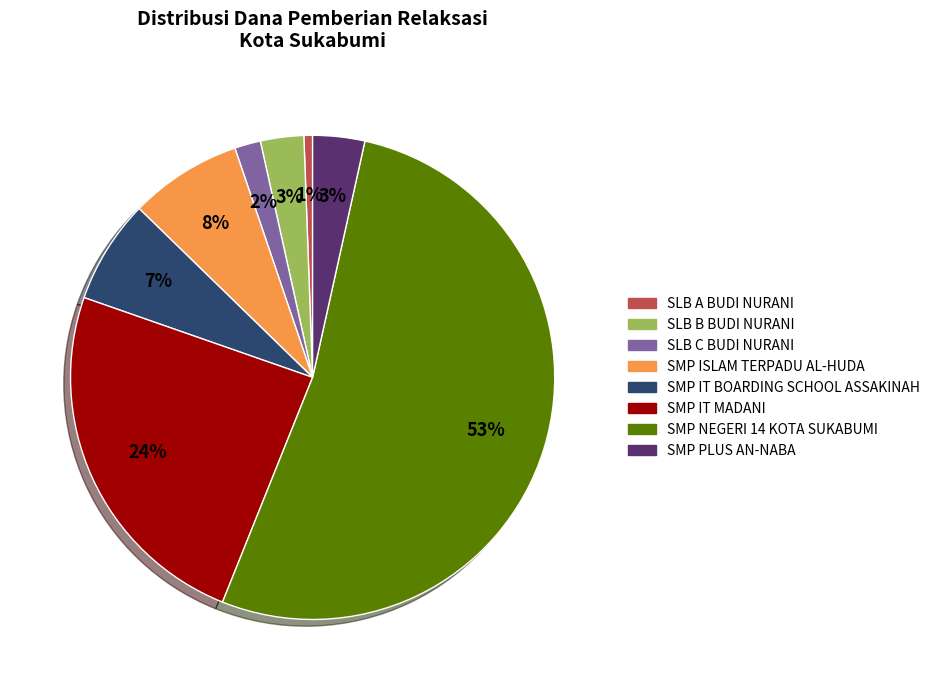

Is there any slice that represents more than half of the pie?

Yes